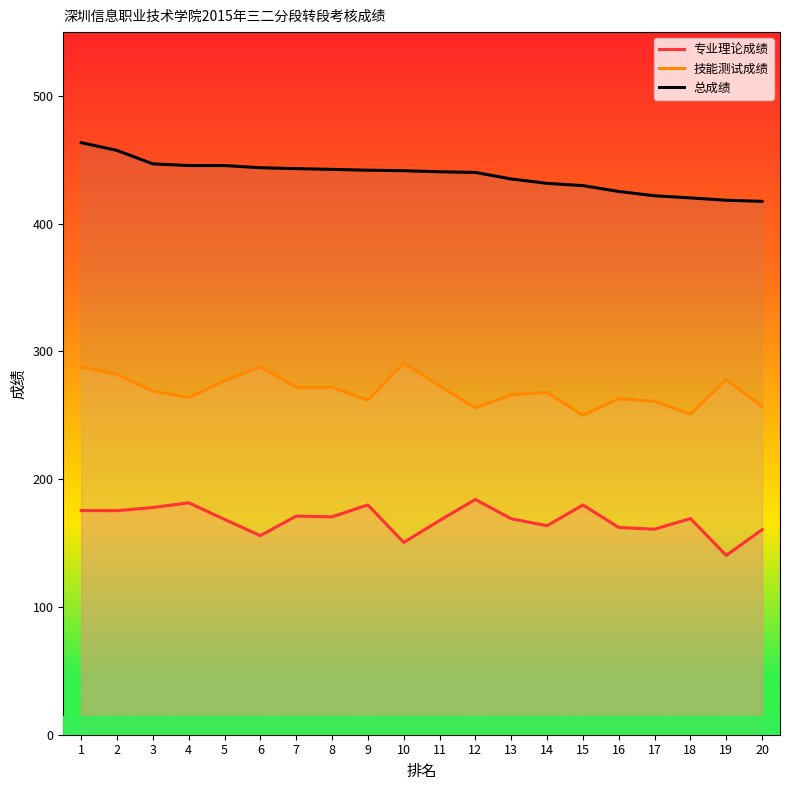

At which category is the sum across all series the highest?

1